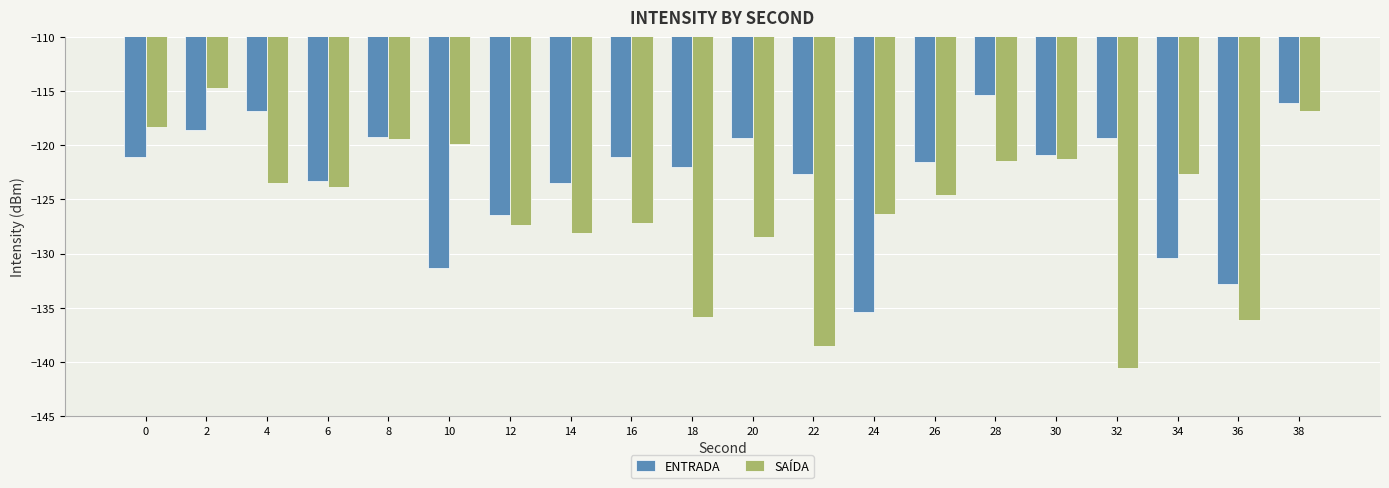

The value of ENTRADA at 18 is -199.6. True or false?

False